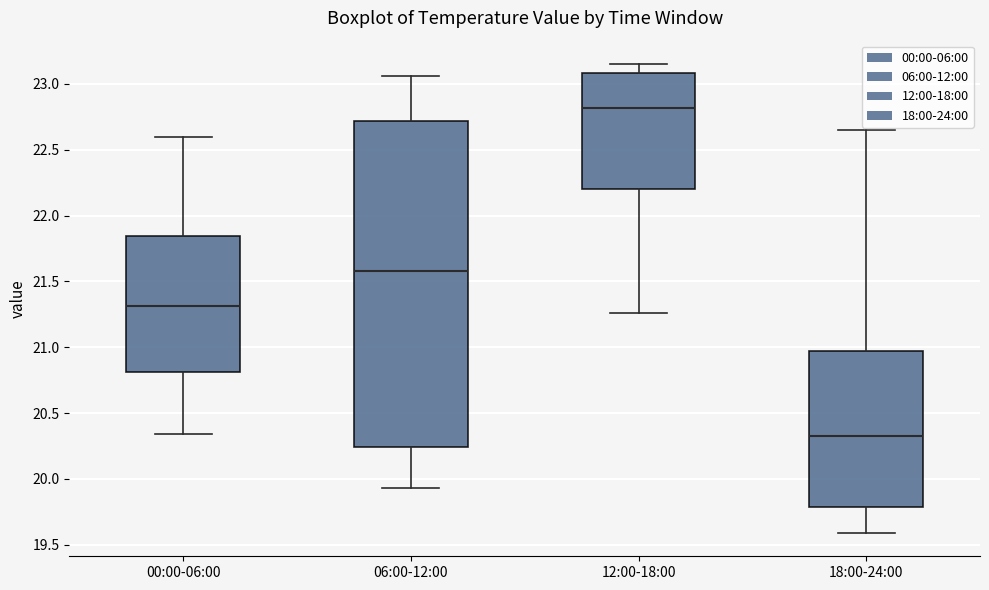

Reading left to right, read every box against the y-axis: the position of its median line, the range the box covers, and the ends of its whiskers. The values are not printed on the chart, so give them approximately, as read against the axis.

00:00-06:00: median 21.30, box 20.80 to 21.85, whiskers 20.35 to 22.60
06:00-12:00: median 21.60, box 20.25 to 22.70, whiskers 19.95 to 23.05
12:00-18:00: median 22.80, box 22.20 to 23.10, whiskers 21.25 to 23.15
18:00-24:00: median 20.35, box 19.80 to 20.95, whiskers 19.60 to 22.65